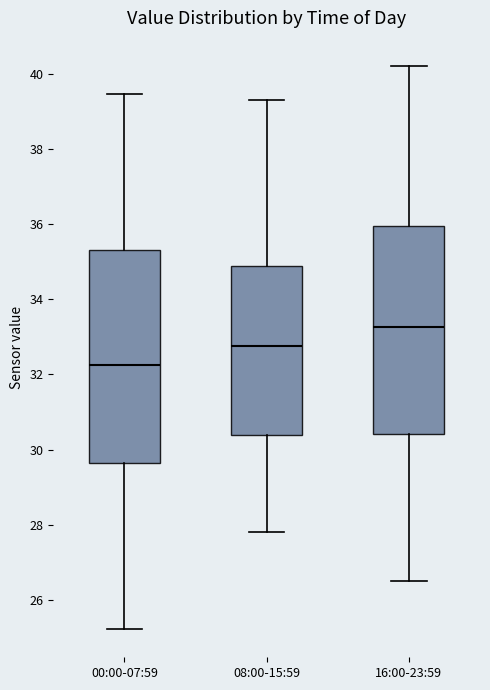

Where is the upper edge of the box for 16:00-23:59 on the y-axis? The values are not printed on the chart, so give them approximately, as read against the axis.

36.0